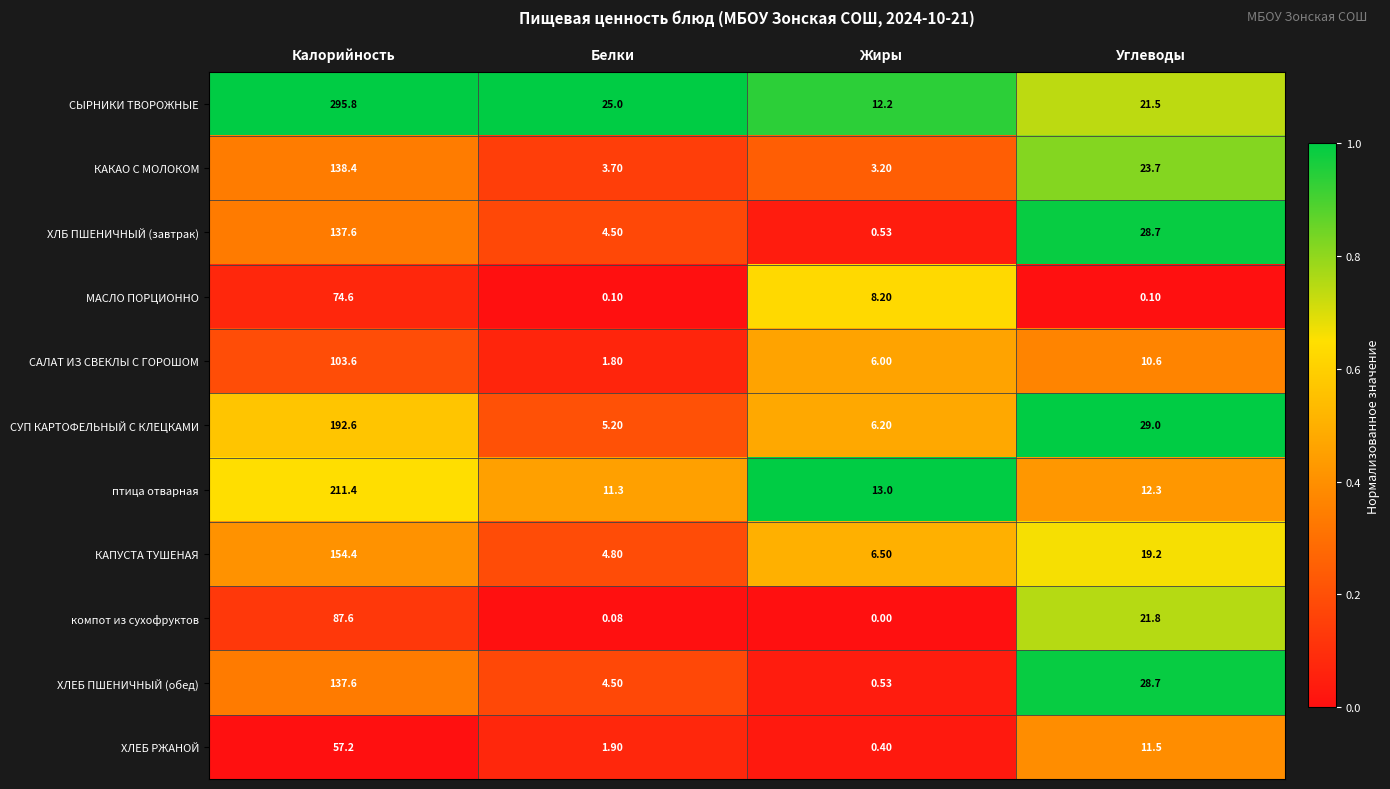

At how many categories does at least one series exceed 0?

4